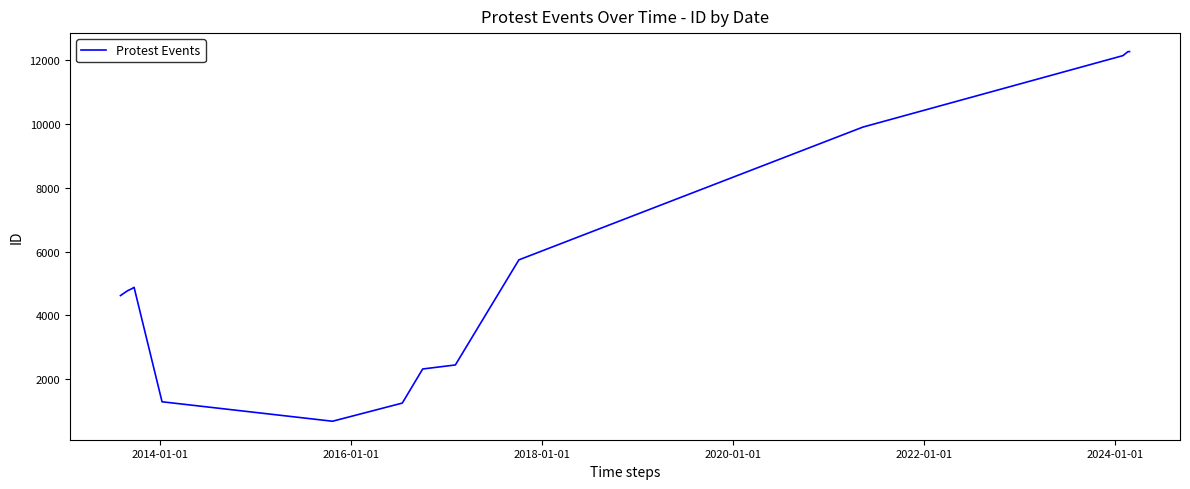

What is the difference between the maximum and minimum values?

11604